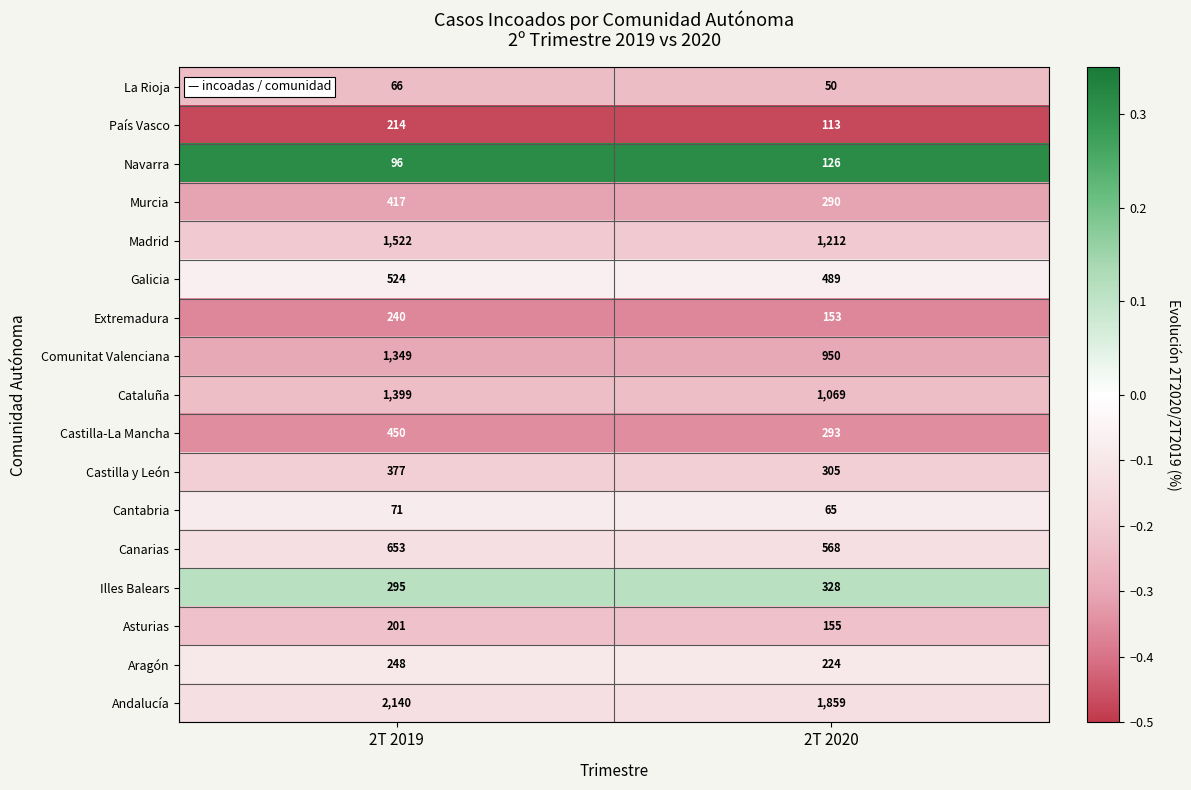

What is the smallest value displayed?

50